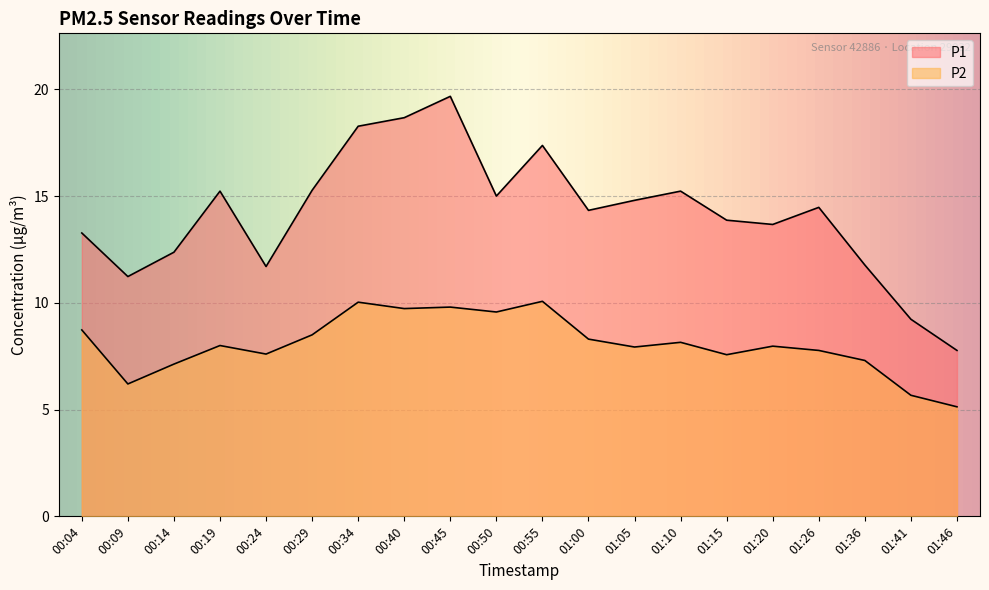

What is the difference between the P1 values at 01:36 and 00:45?

7.9